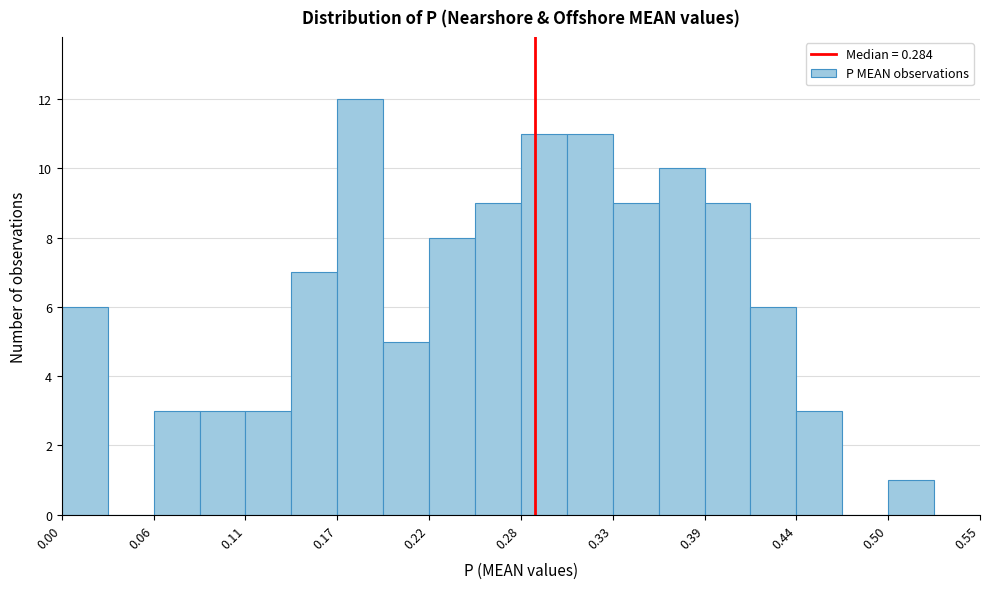

Read against the x-axis, roughly where is the centre of the tallest bar?

0.18